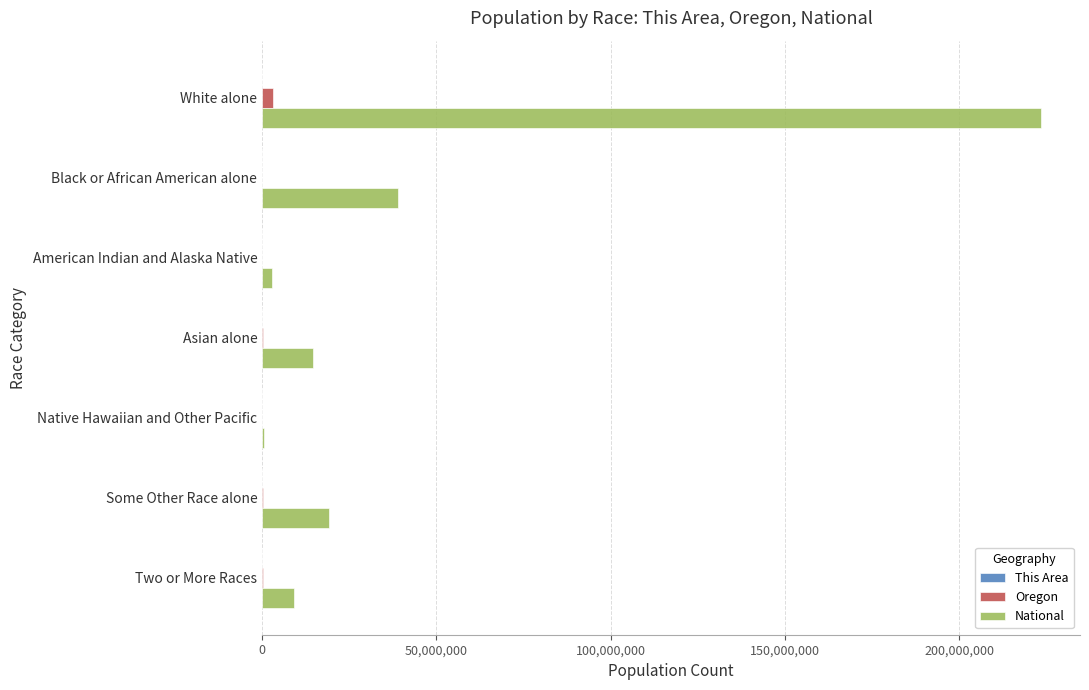

Which label corresponds to the largest value in the chart?

White alone